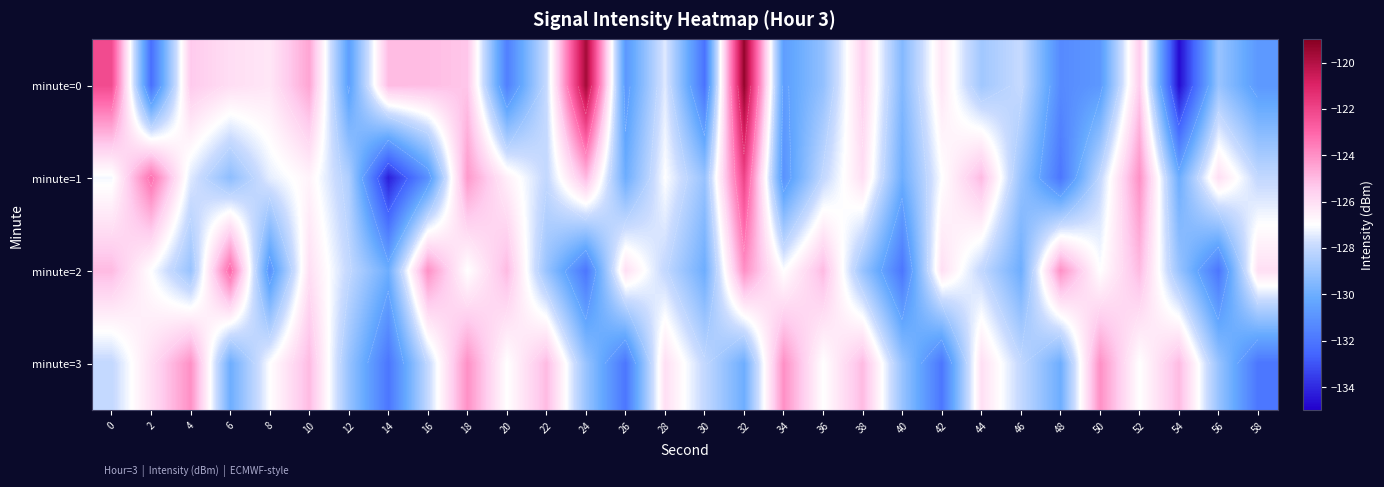

Is the value of minute=2 at 10 greater than the value of minute=0 at 42?

Yes